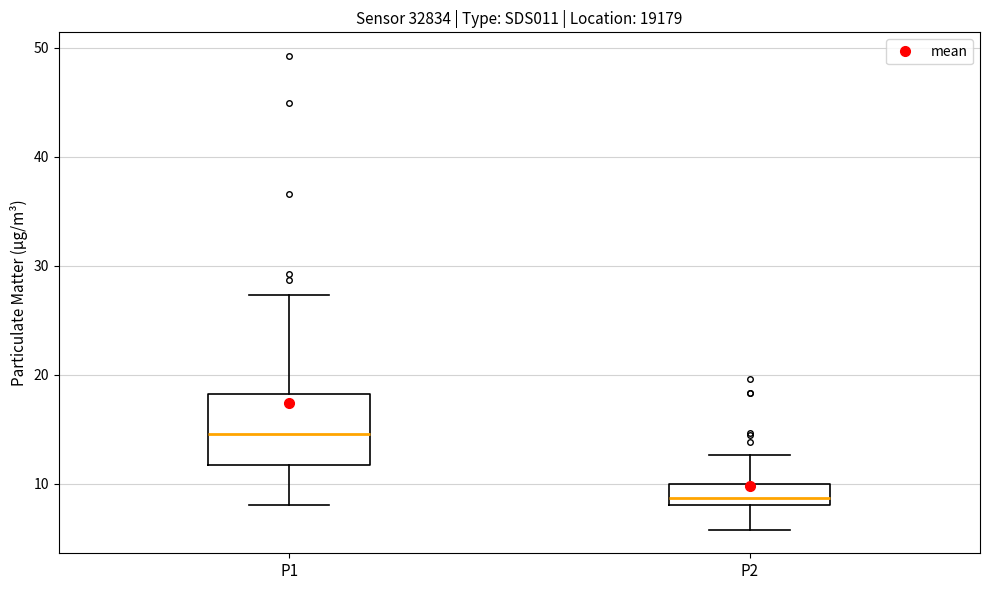

Which box is the tallest, from its lower edge to its upper edge?

P1